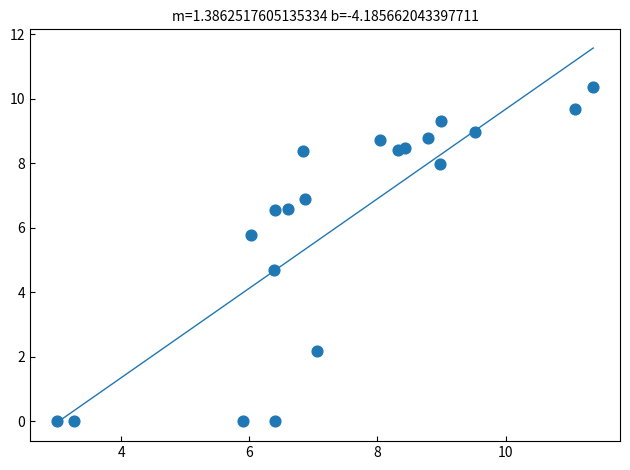

What Y value in the scatter plot is closest to 5?

4.7